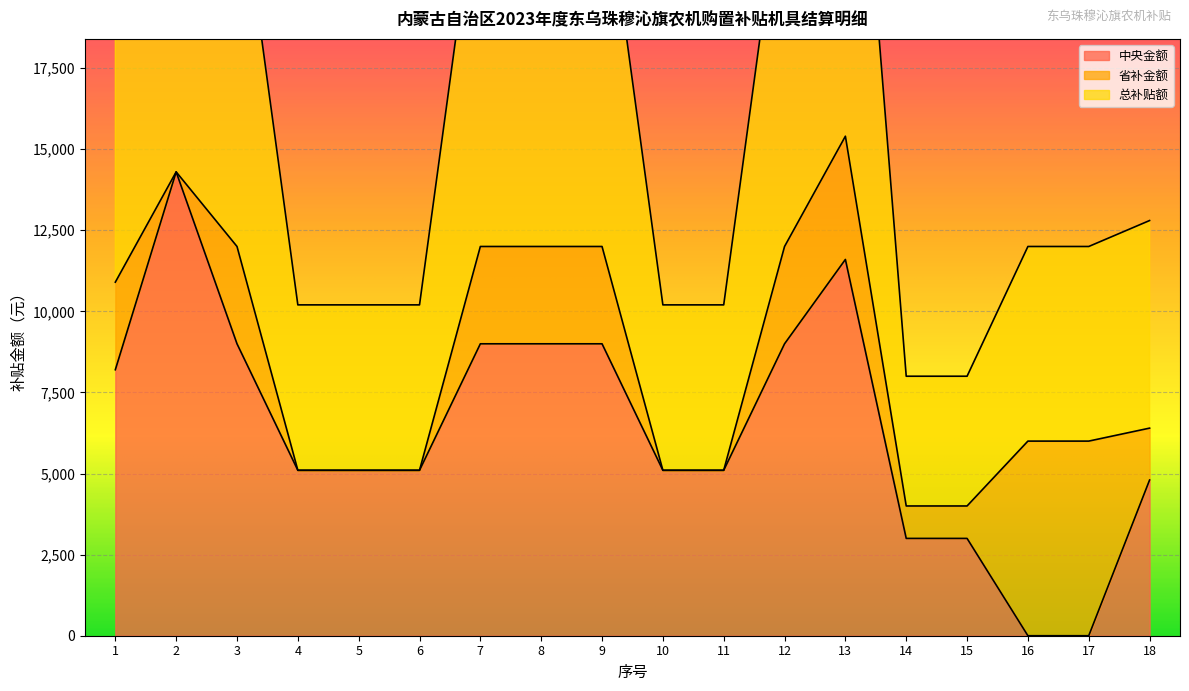

At which label does 中央金额 first exceed 5100?

1